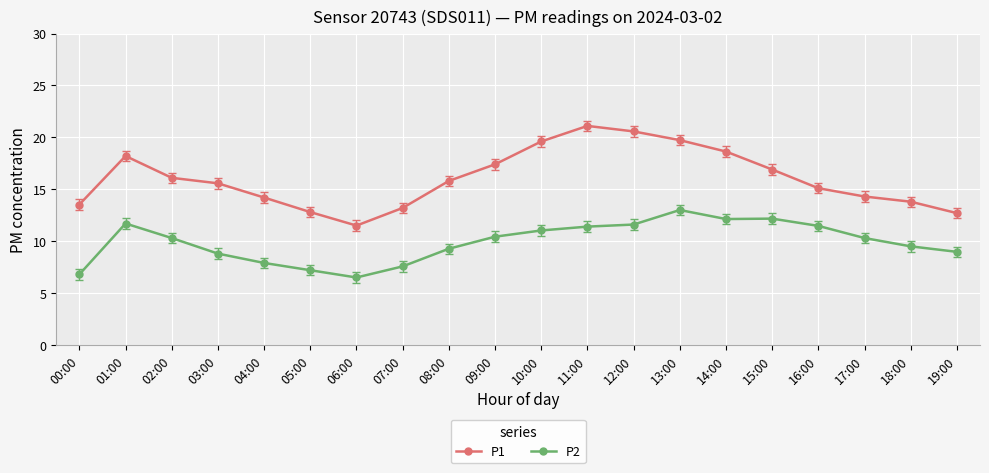

At which label does P2 first exceed 10?

01:00